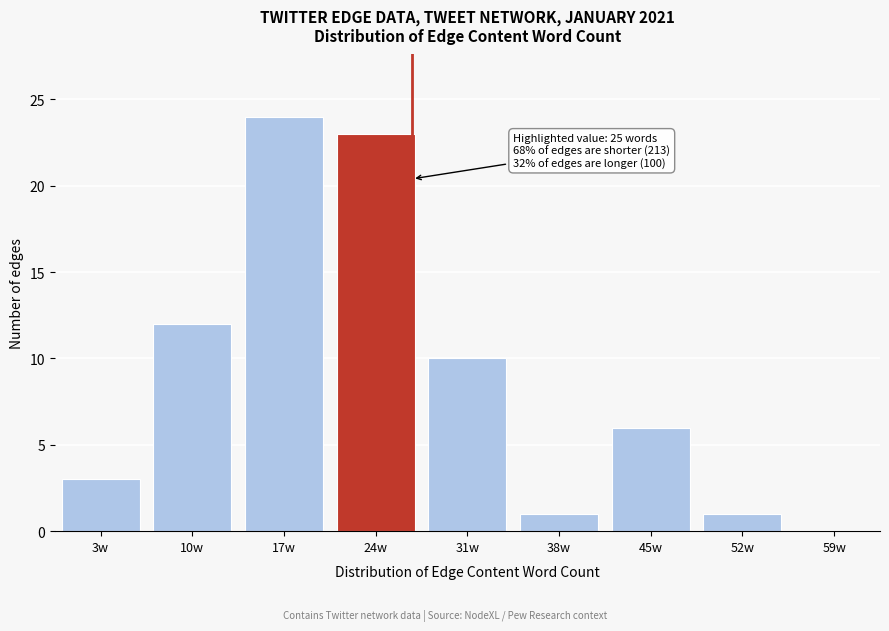

Reading left to right, extract all data points from this chart.

3w=3	10w=12	17w=24	24w=23	31w=10	38w=1	45w=6	52w=1	59w=0